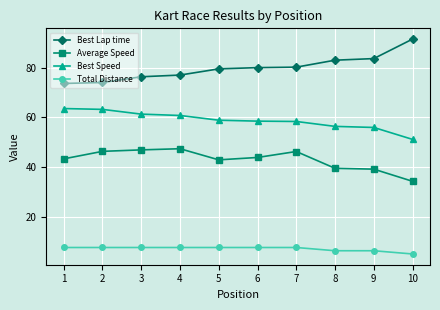

True or false: Total Distance has a value of 7.8 at 4.

True